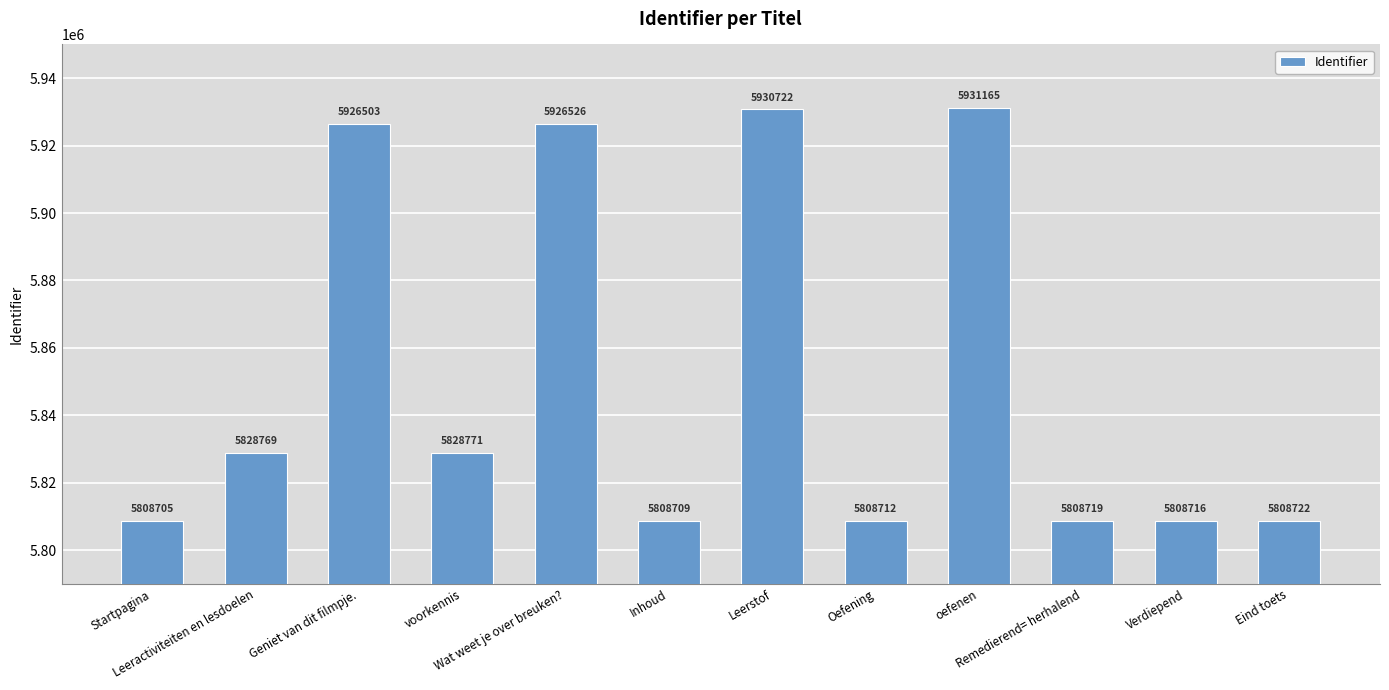

What is the difference between the maximum and minimum values?

122460